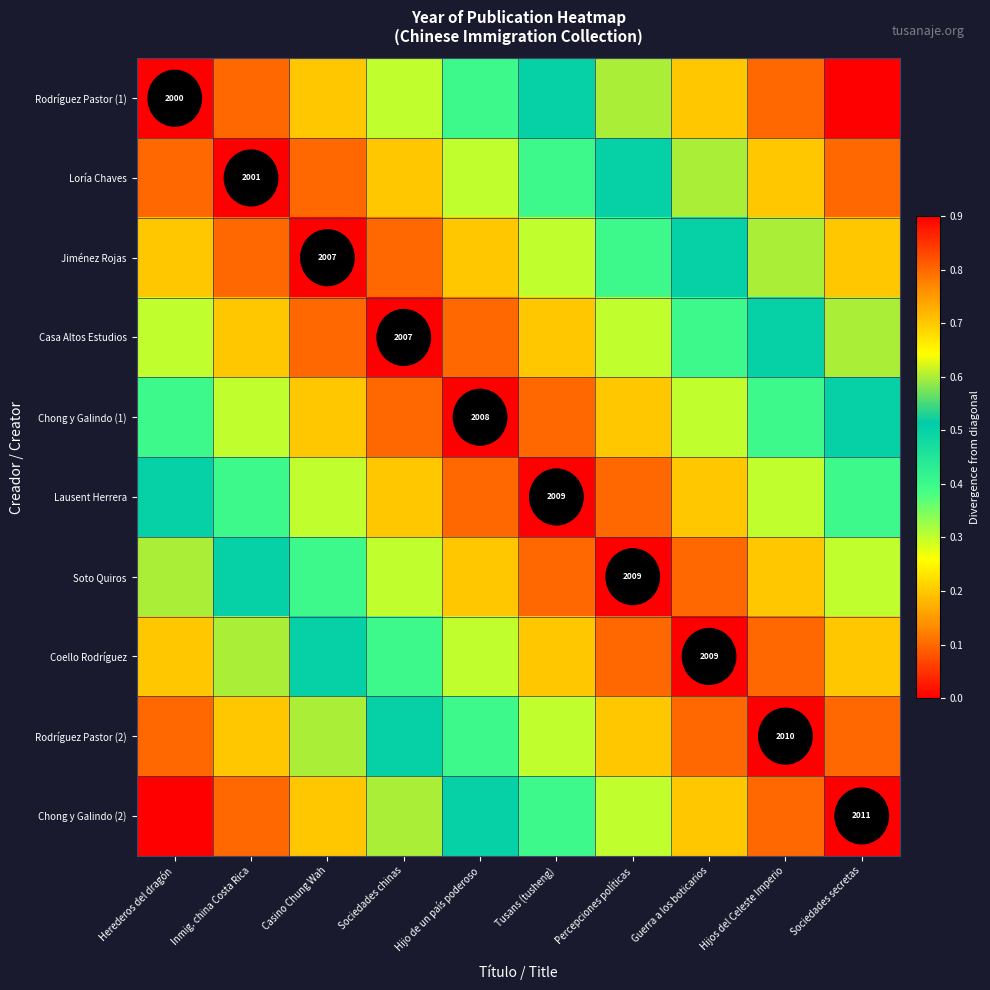

Which category has the highest value in the Soto Quiros series?

Herederos del dragón